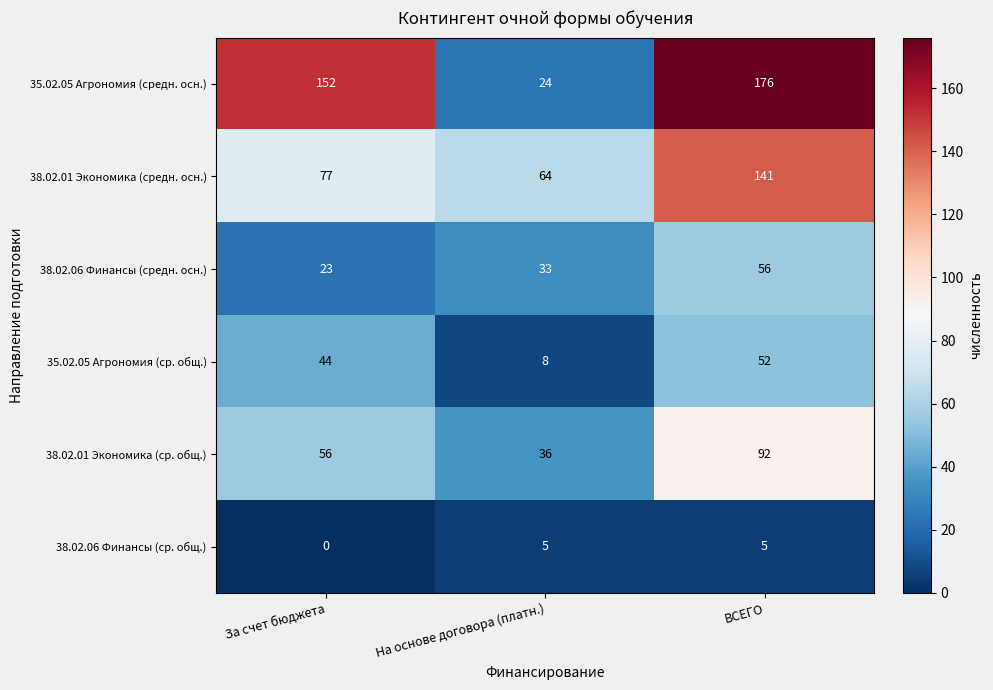

Reading left to right, extract all data points from this chart.

35.02.05 Агрономия (средн. осн.): 152	24	176
38.02.01 Экономика (средн. осн.): 77	64	141
38.02.06 Финансы (средн. осн.): 23	33	56
35.02.05 Агрономия (ср. общ.): 44	8	52
38.02.01 Экономика (ср. общ.): 56	36	92
38.02.06 Финансы (ср. общ.): 0	5	5